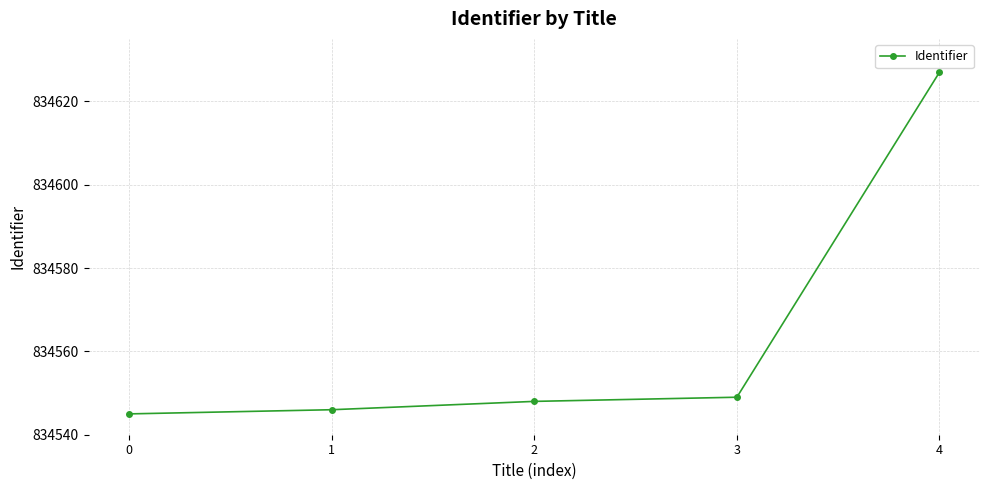

Is it true that the value at 0 is 1199058?

False